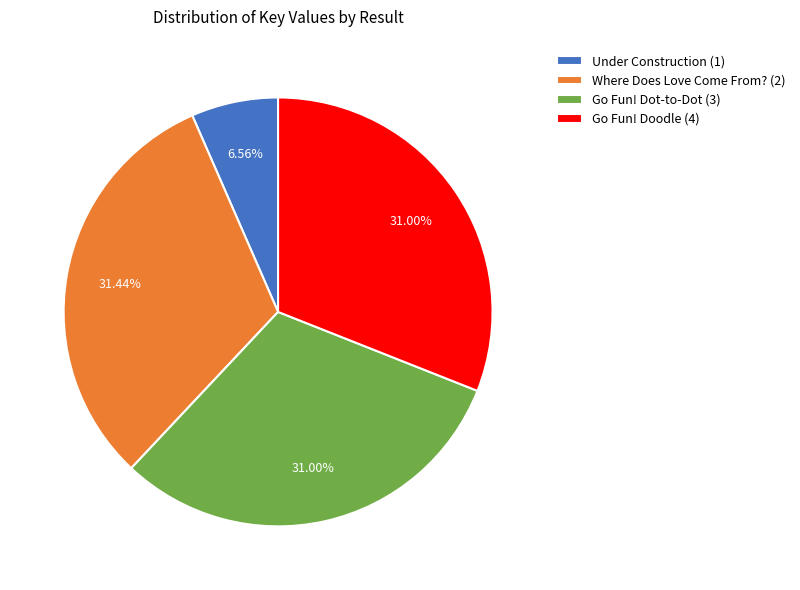

Is there any slice that represents more than half of the pie?

No